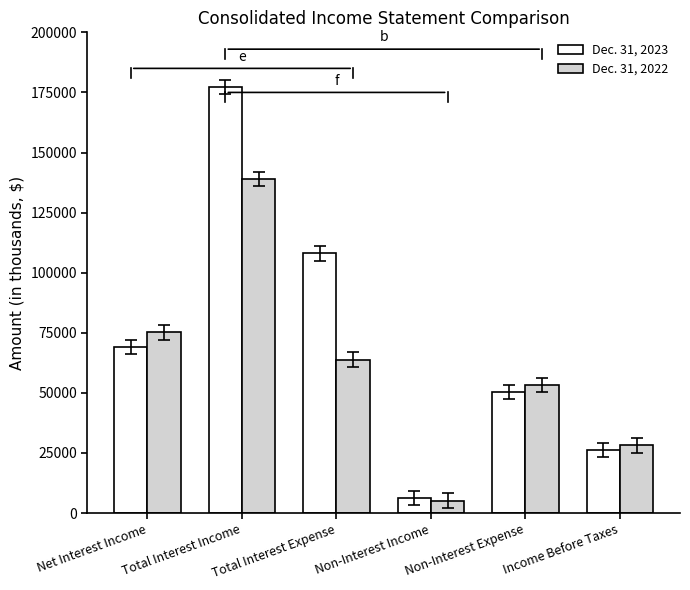

At how many categories does at least one series exceed 32771?

4